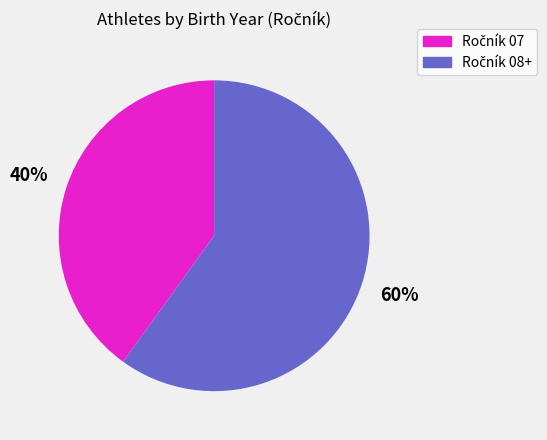

To the nearest percent, what is the difference between the largest and smallest slice percentages?

20%